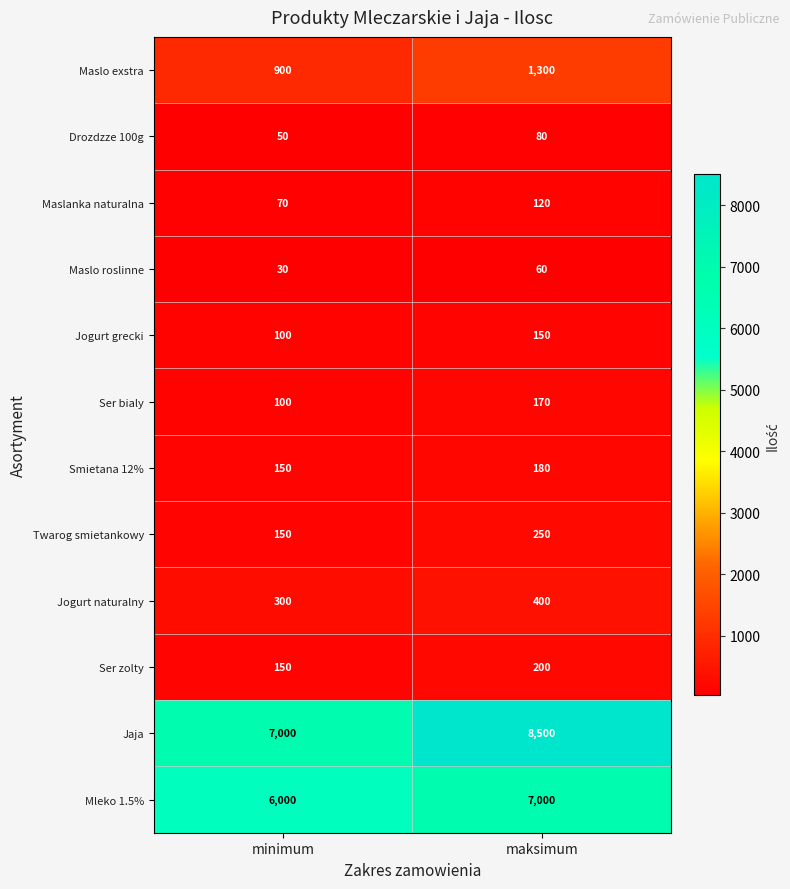

How many categories are shown in the chart?

2